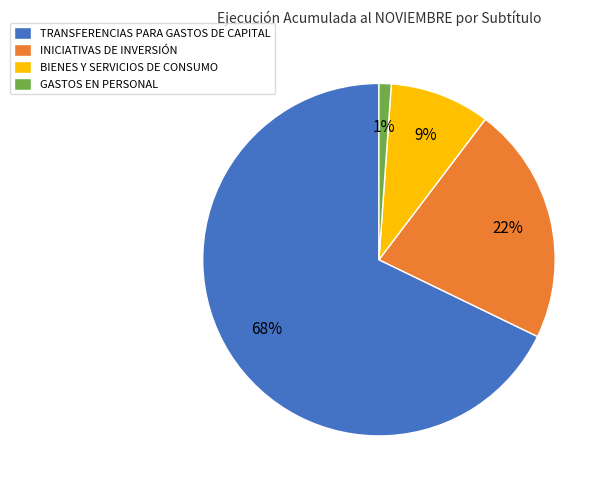

Which category has the smallest portion of the pie?

GASTOS EN PERSONAL